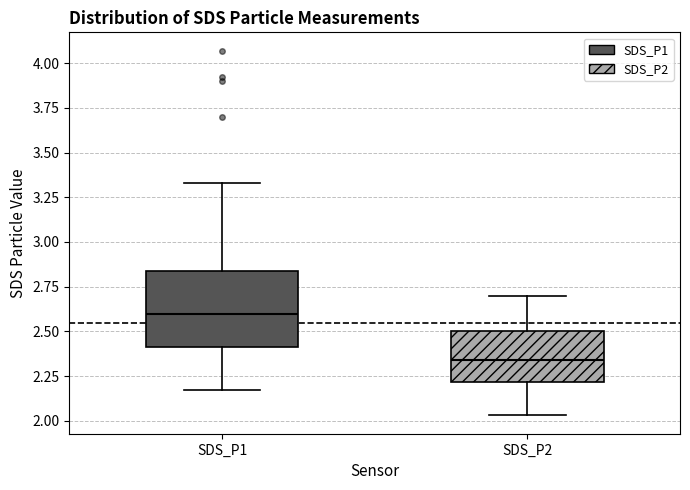

Reading left to right, transcribe this box plot: for each box, give where its median line is, the range the box spans, and where its two whiskers end, as read against the y-axis. The values are not printed on the chart, so give them approximately, as read against the axis.

SDS_P1: median 2.60, box 2.40 to 2.85, whiskers 2.15 to 3.35
SDS_P2: median 2.35, box 2.20 to 2.50, whiskers 2.05 to 2.70